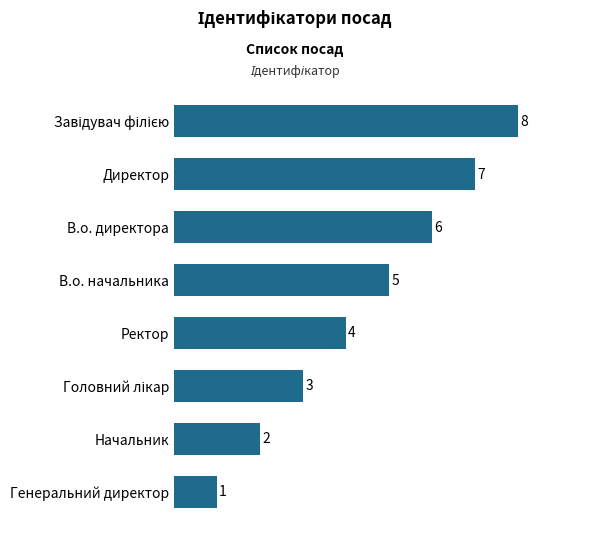

What is the difference between the second highest and second lowest values?

5